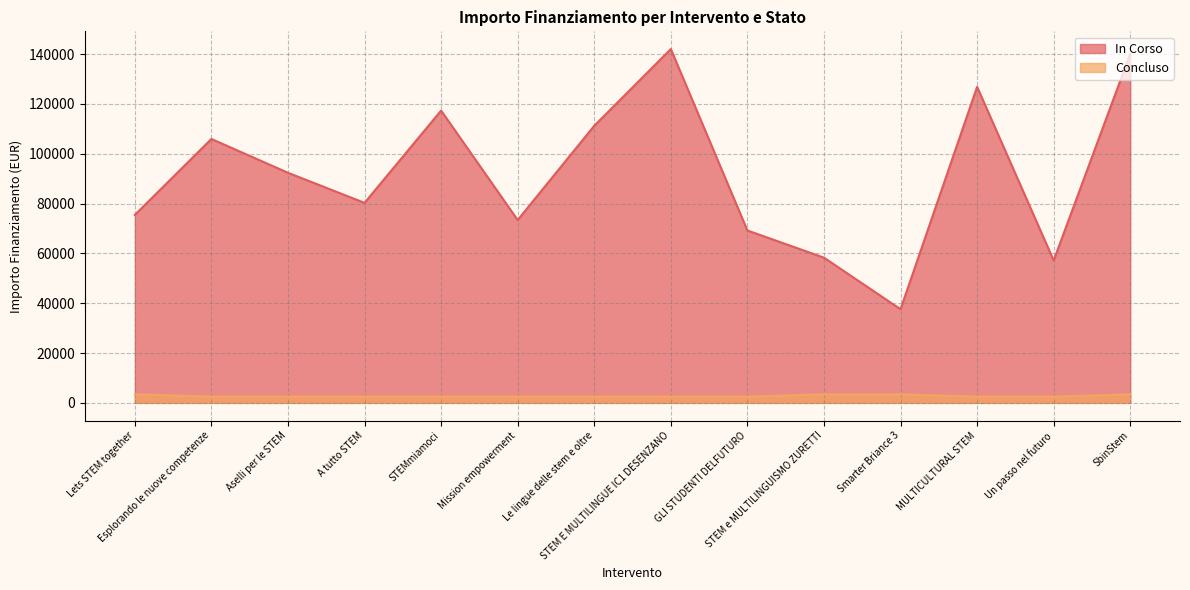

How many series are shown in this chart?

2